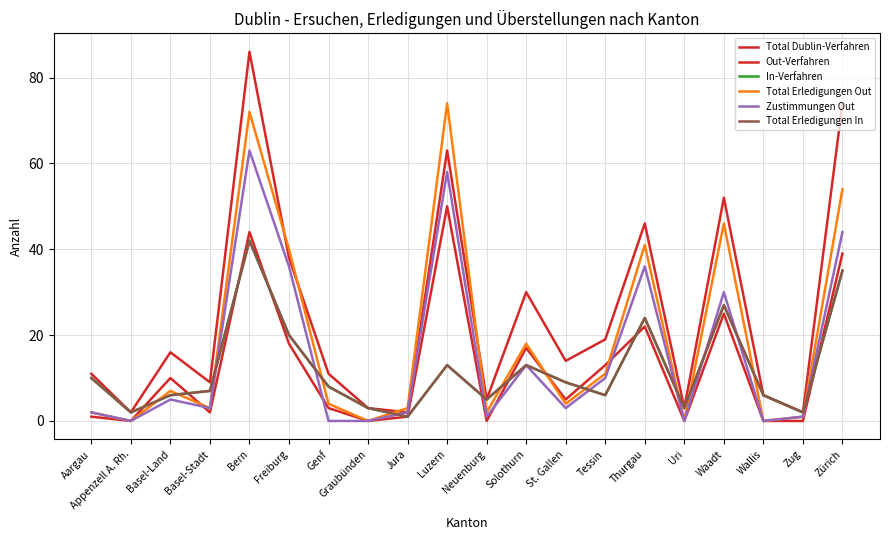

Reading left to right, transcribe all the data shown in this chart.

Total Dublin-Verfahren: Aargau=11	Appenzell A. Rh.=2	Basel-Land=16	Basel-Stadt=9	Bern=86	Freiburg=38	Genf=11	Graubünden=3	Jura=2	Luzern=63	Neuenburg=5	Solothurn=30	St. Gallen=14	Tessin=19	Thurgau=46	Uri=3	Waadt=52	Wallis=6	Zug=2	Zürich=74
Out-Verfahren: Aargau=1	Appenzell A. Rh.=0	Basel-Land=10	Basel-Stadt=2	Bern=44	Freiburg=18	Genf=3	Graubünden=0	Jura=1	Luzern=50	Neuenburg=0	Solothurn=17	St. Gallen=5	Tessin=13	Thurgau=22	Uri=0	Waadt=25	Wallis=0	Zug=0	Zürich=39
In-Verfahren: Aargau=10	Appenzell A. Rh.=2	Basel-Land=6	Basel-Stadt=7	Bern=42	Freiburg=20	Genf=8	Graubünden=3	Jura=1	Luzern=13	Neuenburg=5	Solothurn=13	St. Gallen=9	Tessin=6	Thurgau=24	Uri=3	Waadt=27	Wallis=6	Zug=2	Zürich=35
Total Erledigungen Out: Aargau=2	Appenzell A. Rh.=0	Basel-Land=7	Basel-Stadt=3	Bern=72	Freiburg=40	Genf=4	Graubünden=0	Jura=3	Luzern=74	Neuenburg=2	Solothurn=18	St. Gallen=4	Tessin=11	Thurgau=41	Uri=0	Waadt=46	Wallis=0	Zug=1	Zürich=54
Zustimmungen Out: Aargau=2	Appenzell A. Rh.=0	Basel-Land=5	Basel-Stadt=3	Bern=63	Freiburg=36	Genf=0	Graubünden=0	Jura=2	Luzern=58	Neuenburg=1	Solothurn=13	St. Gallen=3	Tessin=10	Thurgau=36	Uri=0	Waadt=30	Wallis=0	Zug=1	Zürich=44
Total Erledigungen In: Aargau=10	Appenzell A. Rh.=2	Basel-Land=6	Basel-Stadt=7	Bern=42	Freiburg=20	Genf=8	Graubünden=3	Jura=1	Luzern=13	Neuenburg=5	Solothurn=13	St. Gallen=9	Tessin=6	Thurgau=24	Uri=3	Waadt=27	Wallis=6	Zug=2	Zürich=35